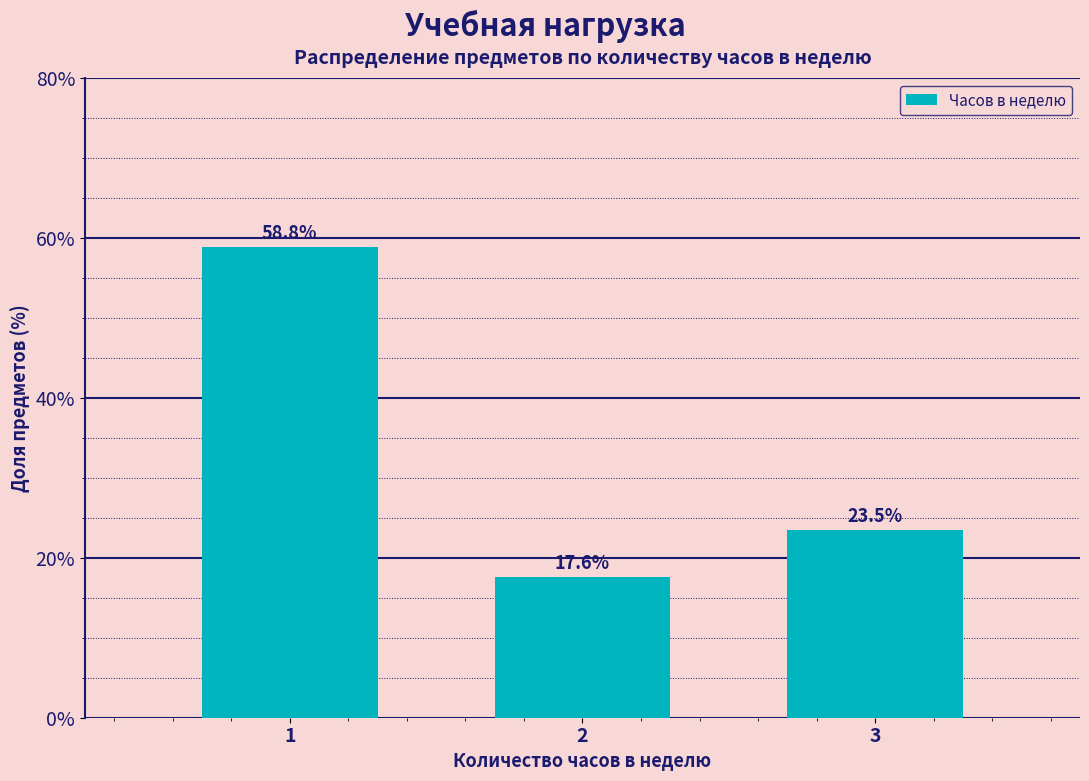

Reading left to right, what are all the values shown in this chart?

58.8	17.6	23.5